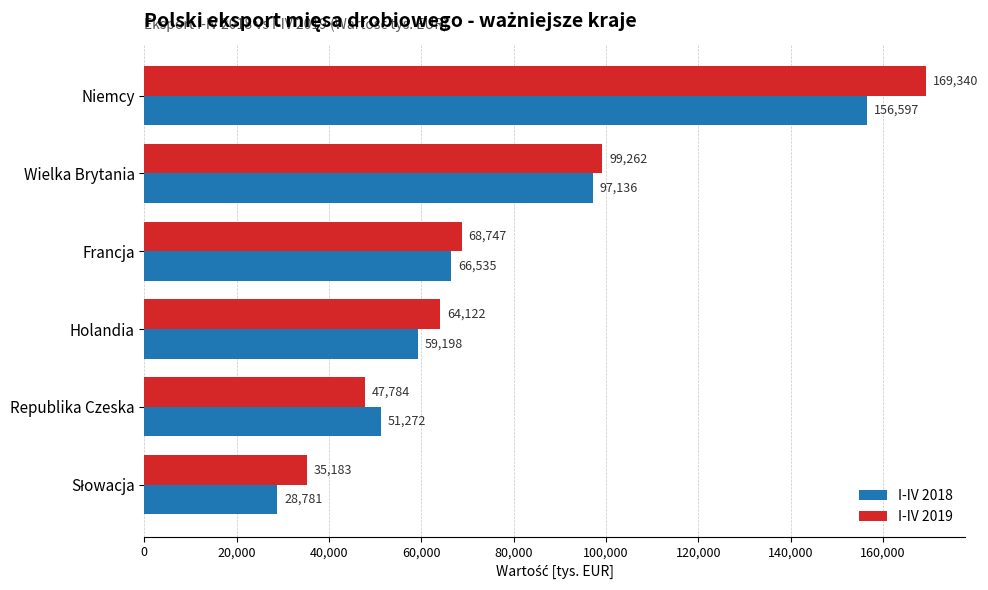

List the series in order of their peak value, highest first.

I-IV 2019, I-IV 2018